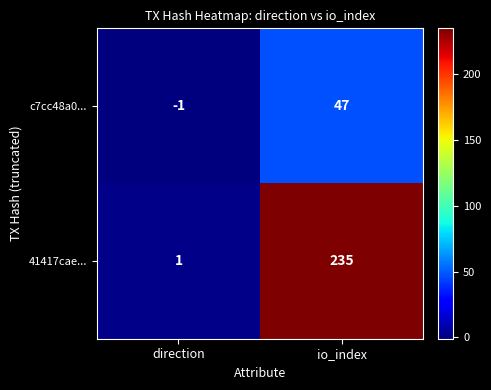

At how many categories does at least one series exceed 181?

1